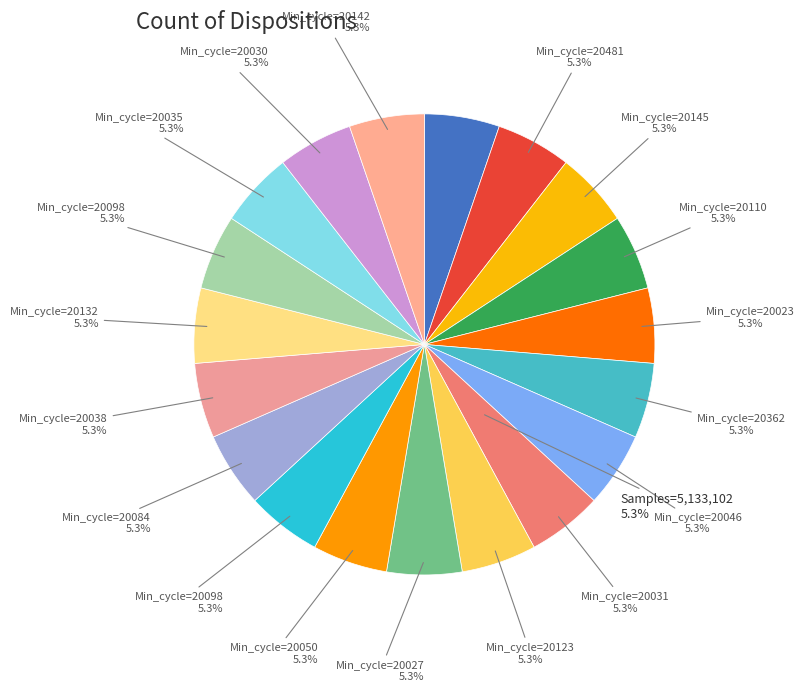

How many segments does this pie chart have?

19